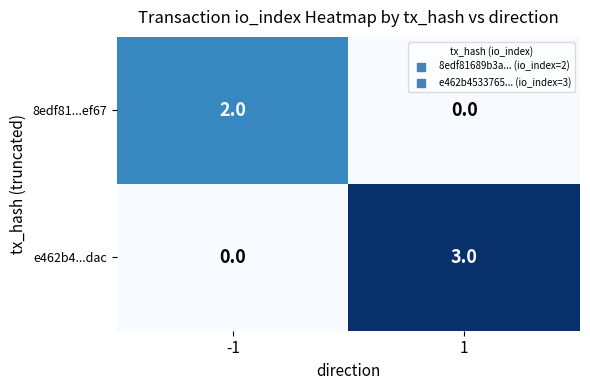

Reading right to left, list all the values displayed in this chart.

8edf81...ef67: 0	2
e462b4...dac: 3	0